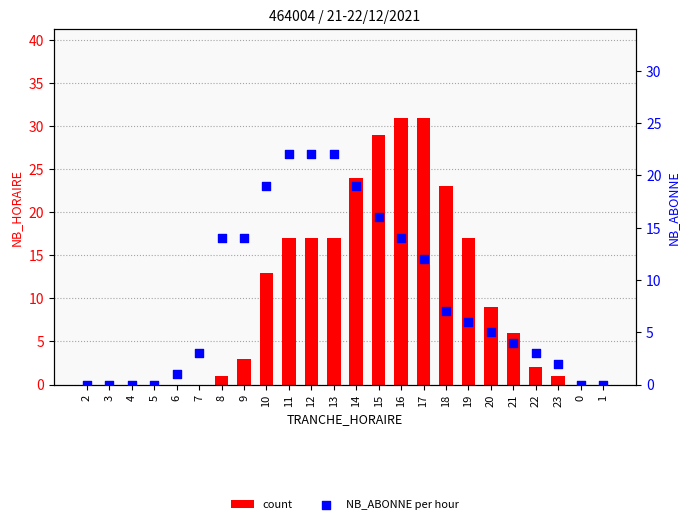

Is the value of NB_HORAIRE at 2 greater than the value of NB_ABONNE at 16?

No